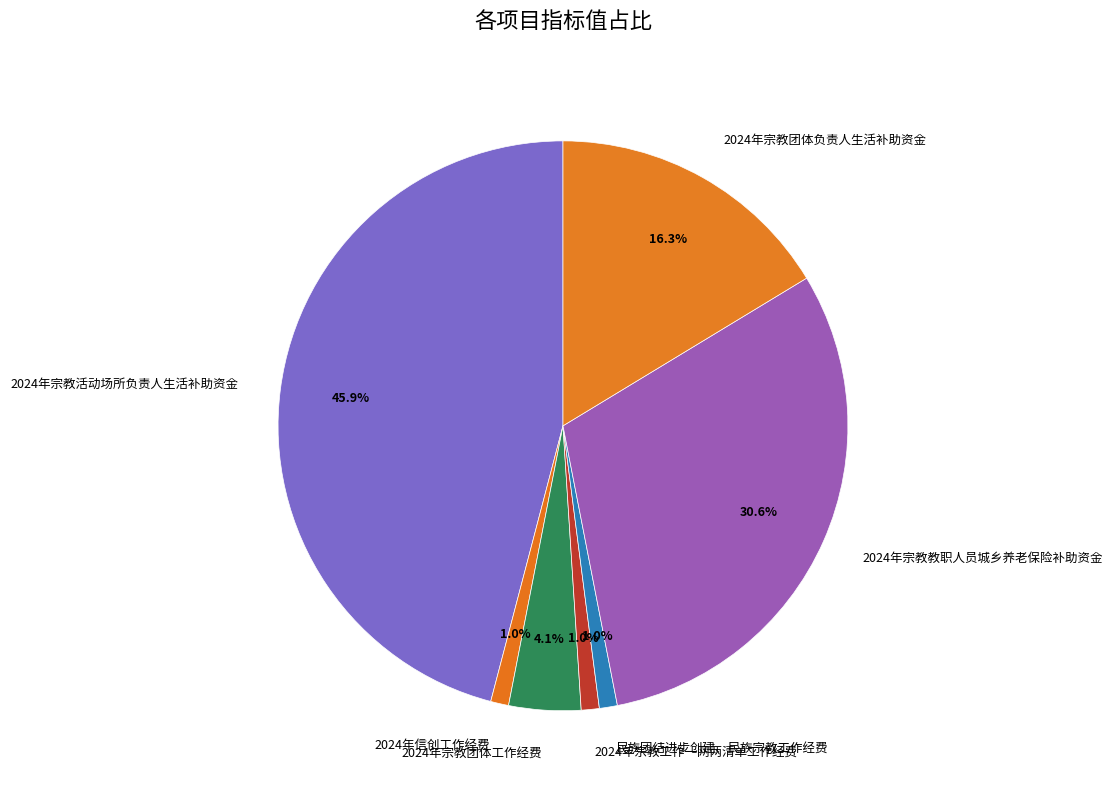

What percentage is the 民族团结进步创建、民族宗教工作经费 slice, to the nearest percent?

1%